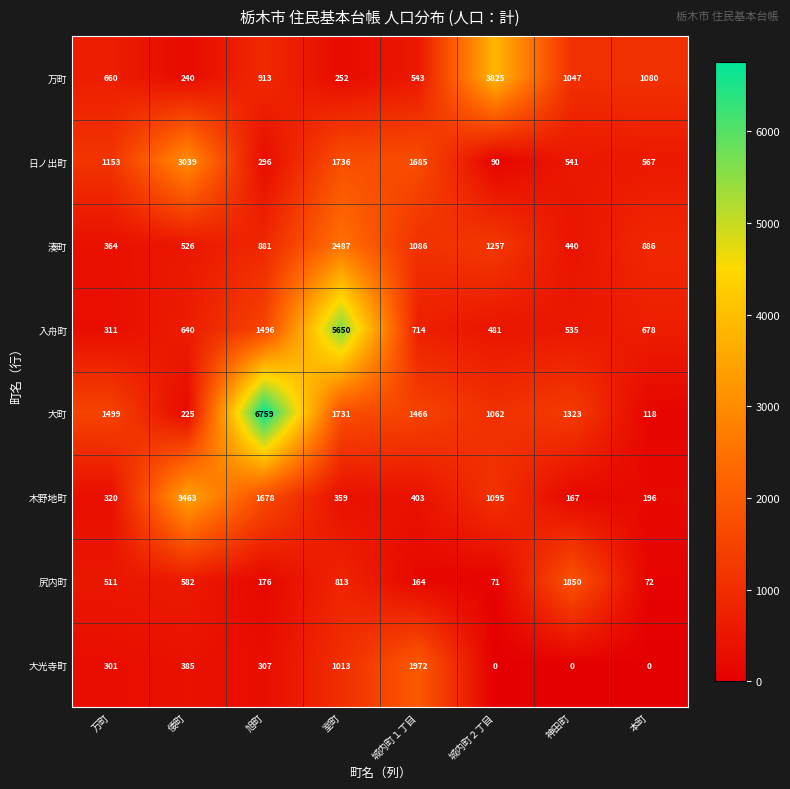

How many values in the 大光寺町 series are below 307?

4